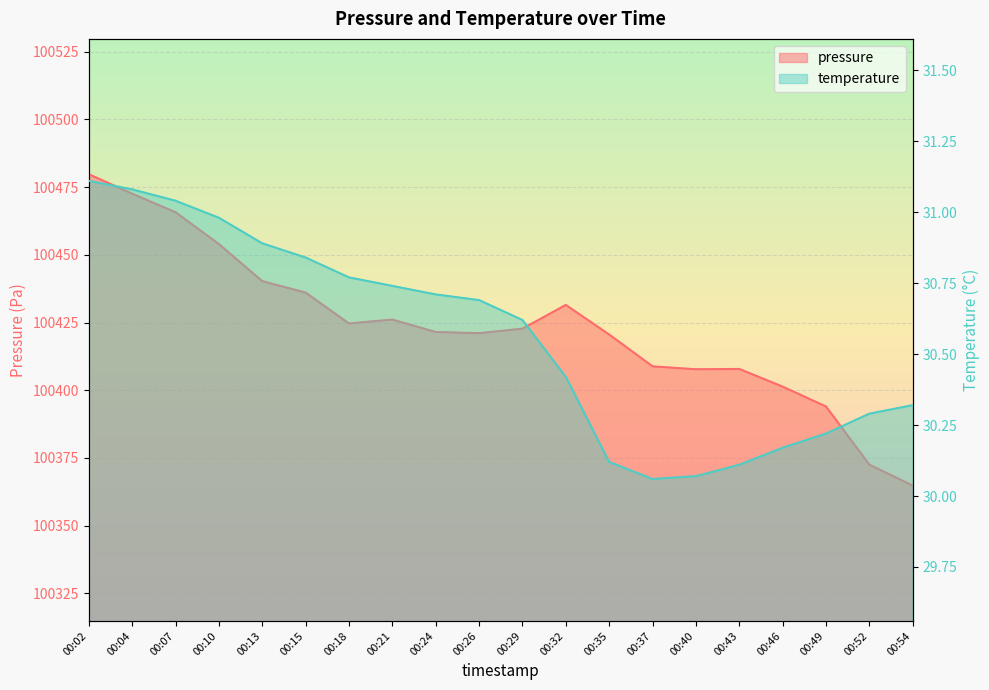

Which series changed the most between 00:04 and 00:46?

pressure